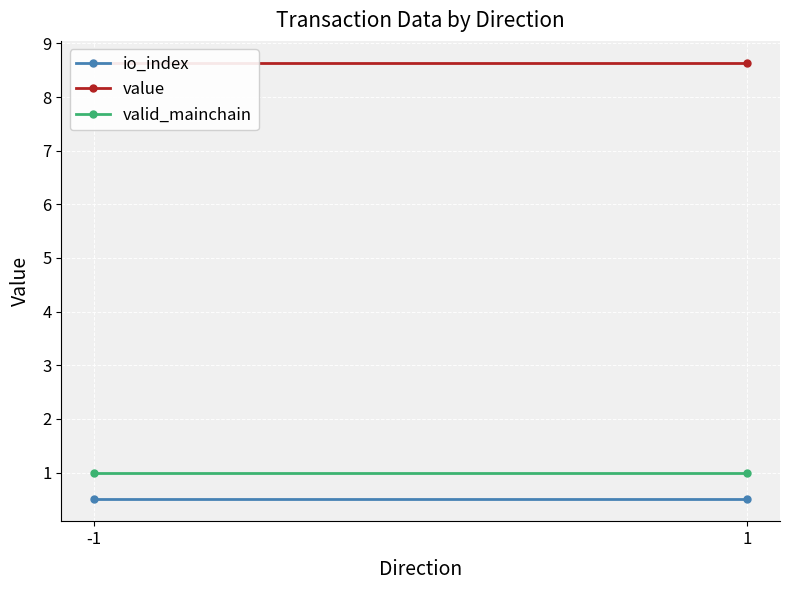

Which series has the widest spread of values?

io_index